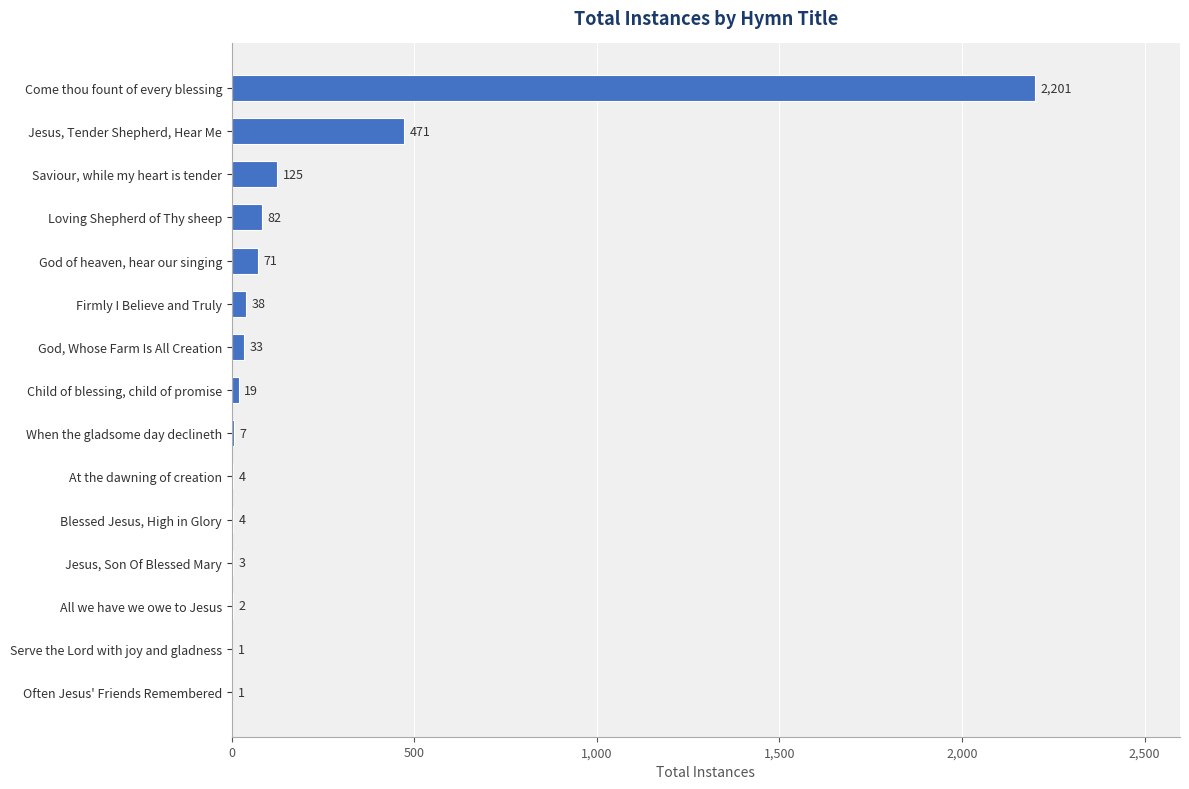

Reading bottom to top, transcribe all the data shown in this chart.

Often Jesus' Friends Remembered=1	Serve the Lord with joy and gladness=1	All we have we owe to Jesus=2	Jesus, Son Of Blessed Mary=3	Blessed Jesus, High in Glory=4	At the dawning of creation=4	When the gladsome day declineth=7	Child of blessing, child of promise=19	God, Whose Farm Is All Creation=33	Firmly I Believe and Truly=38	God of heaven, hear our singing=71	Loving Shepherd of Thy sheep=82	Saviour, while my heart is tender=125	Jesus, Tender Shepherd, Hear Me=471	Come thou fount of every blessing=2201